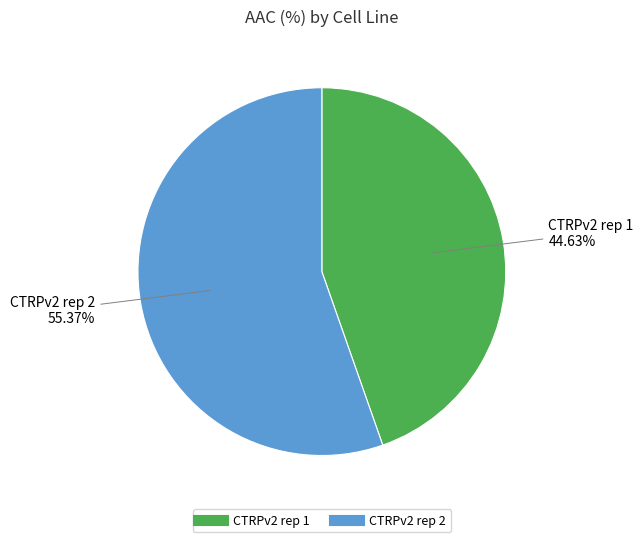

What portion of the pie excludes CTRPv2 rep 1?

55.4%